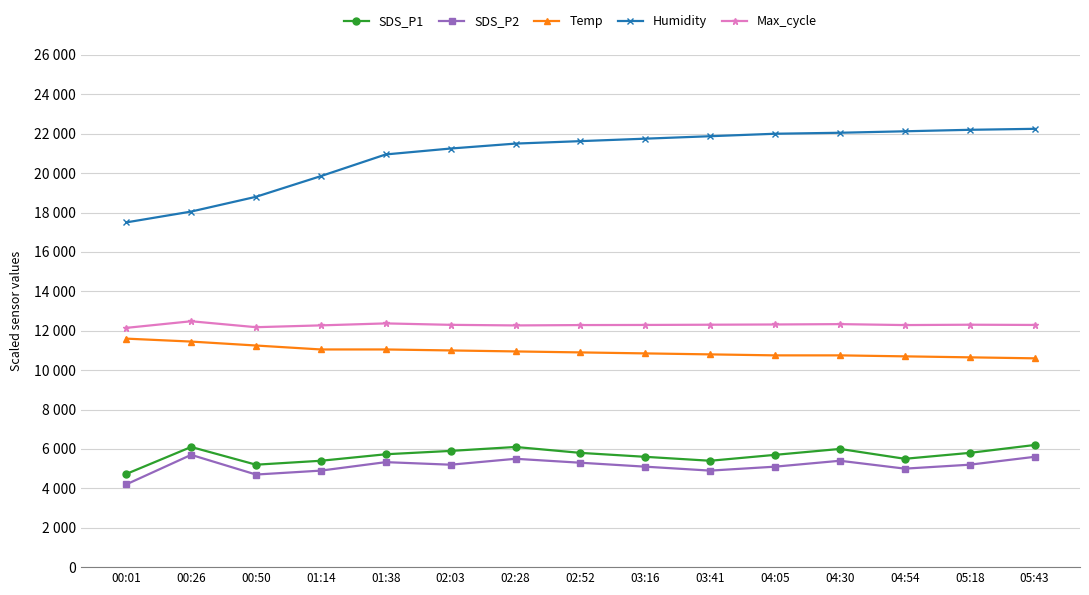

In Max_cycle, how many points are lower than both neighbors (excluding endpoints)?

3